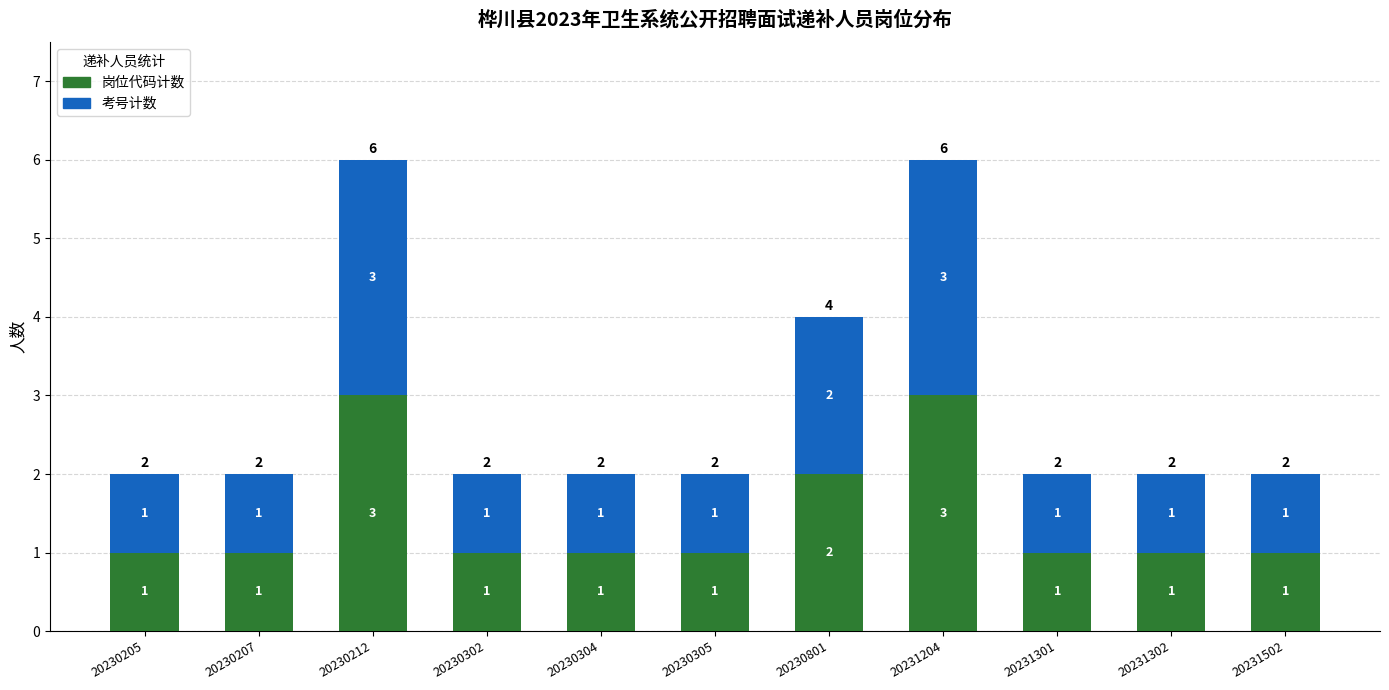

How many 岗位代码计数 values are between 1 and 2?

9